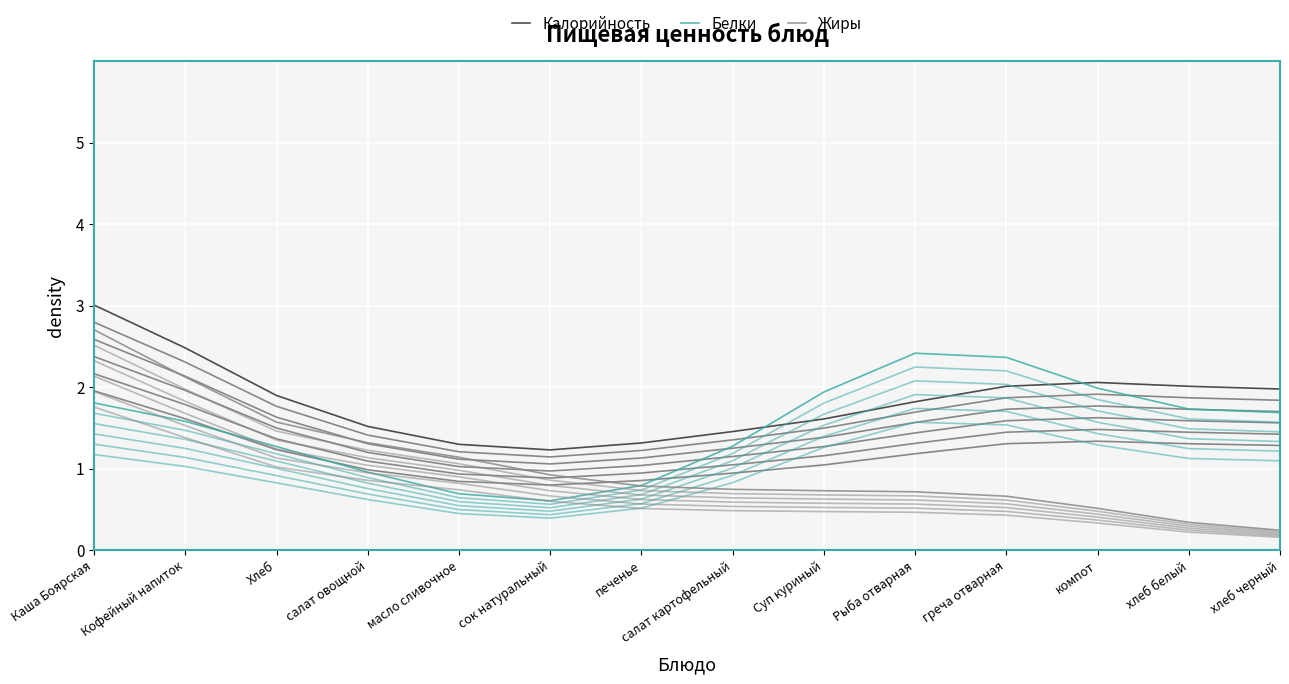

What is the total value across all series at сок натуральный?

2.8